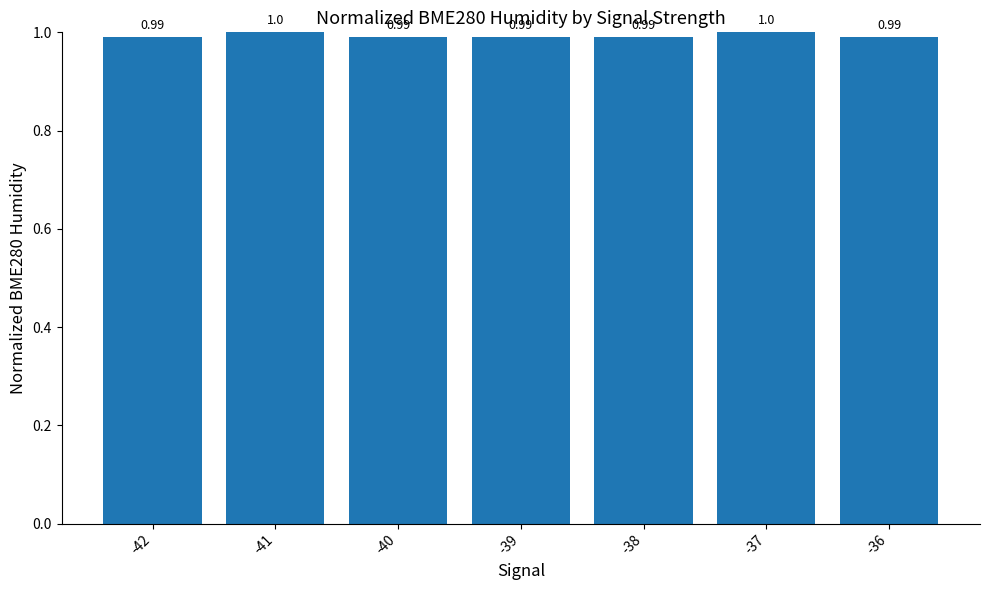

What is the maximum value shown in the chart?

1.0